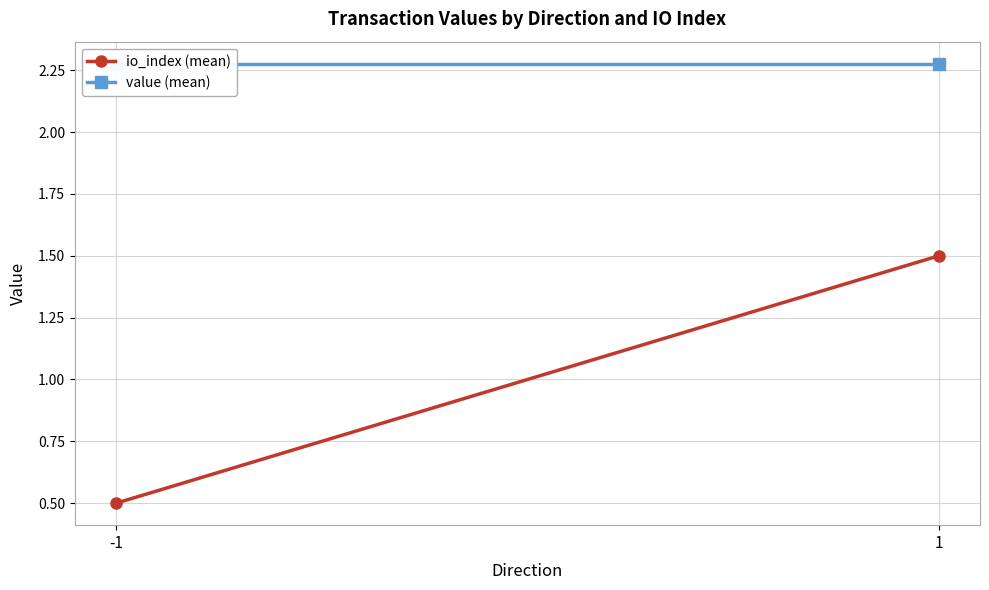

Is it true that io_index (mean) equals 1.5 at 1?

True